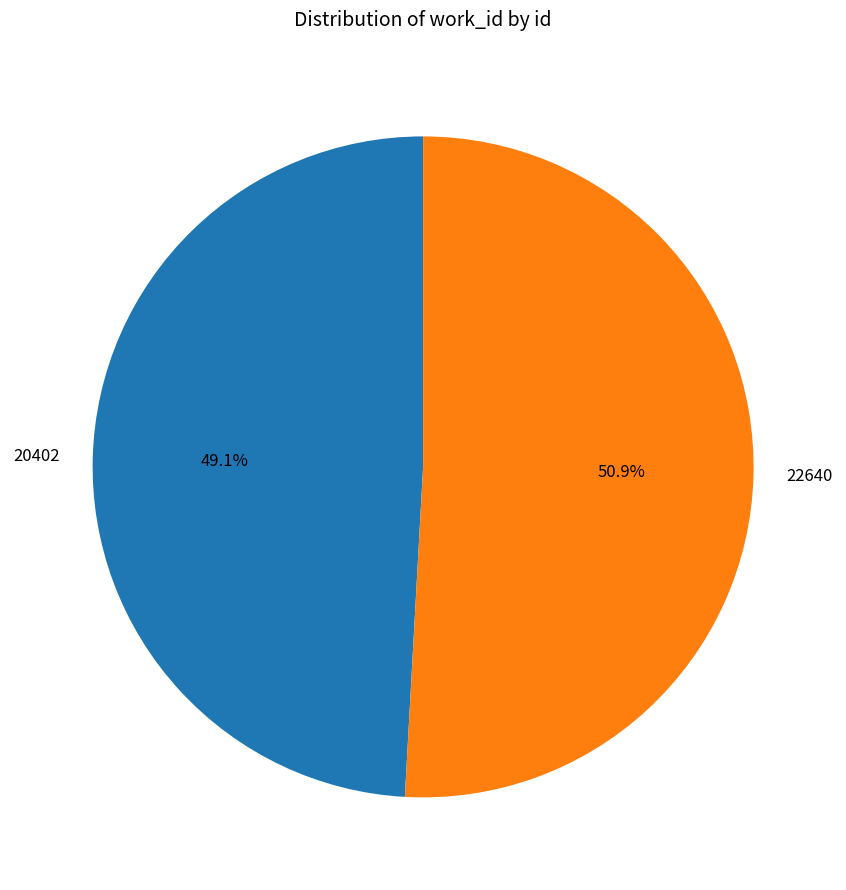

What is the majority slice?

22640